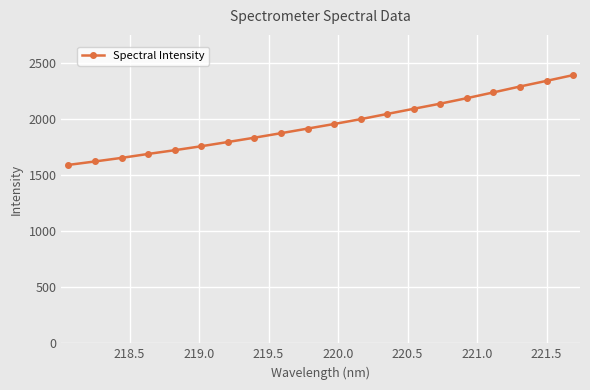

What is the value of the 4th point from the left?

1691.8